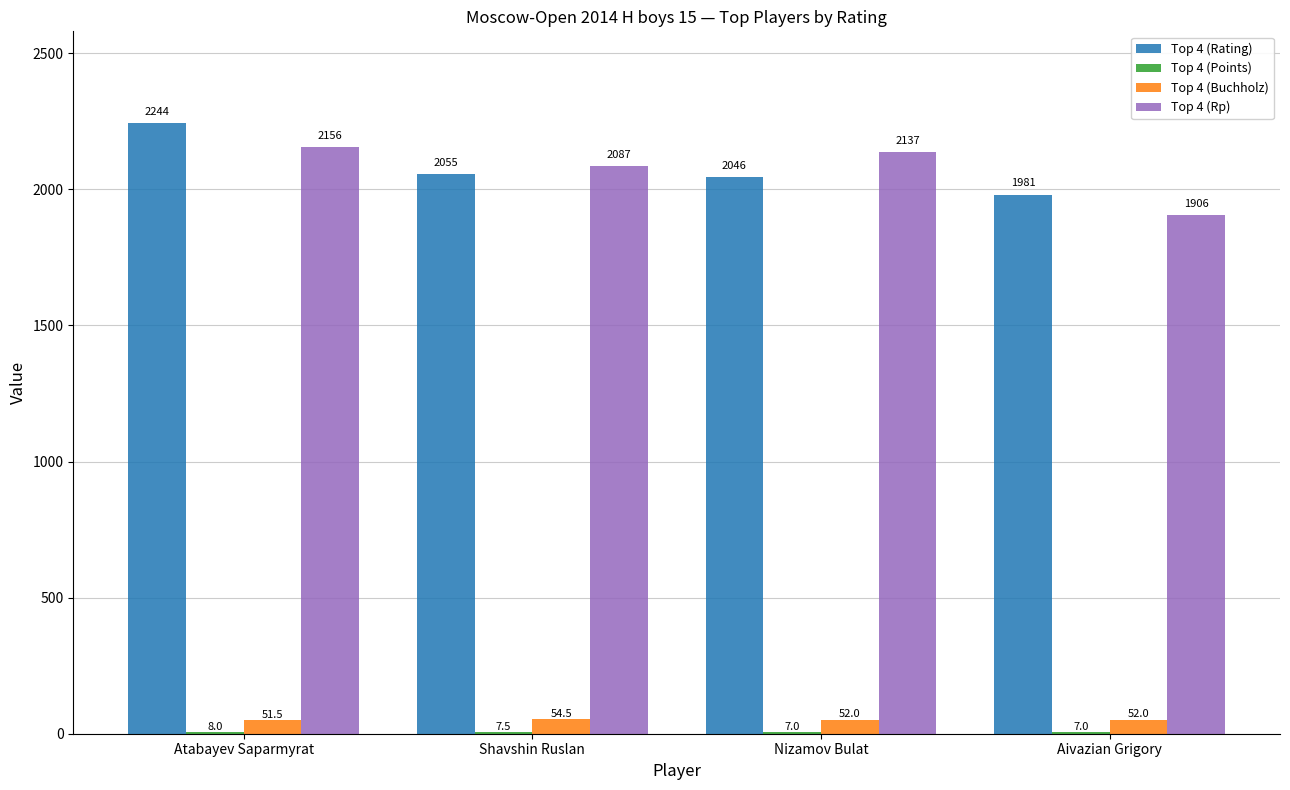

Is the value of Top 4 (Buchholz) at Aivazian Grigory greater than the value of Top 4 (Rp) at Aivazian Grigory?

No